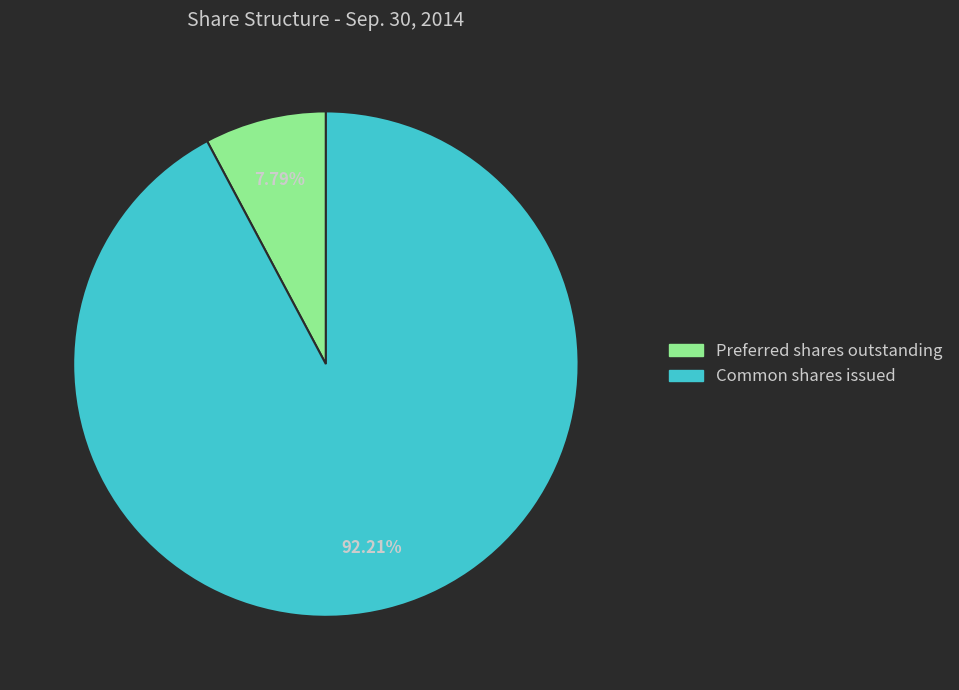

How many segments does this pie chart have?

2